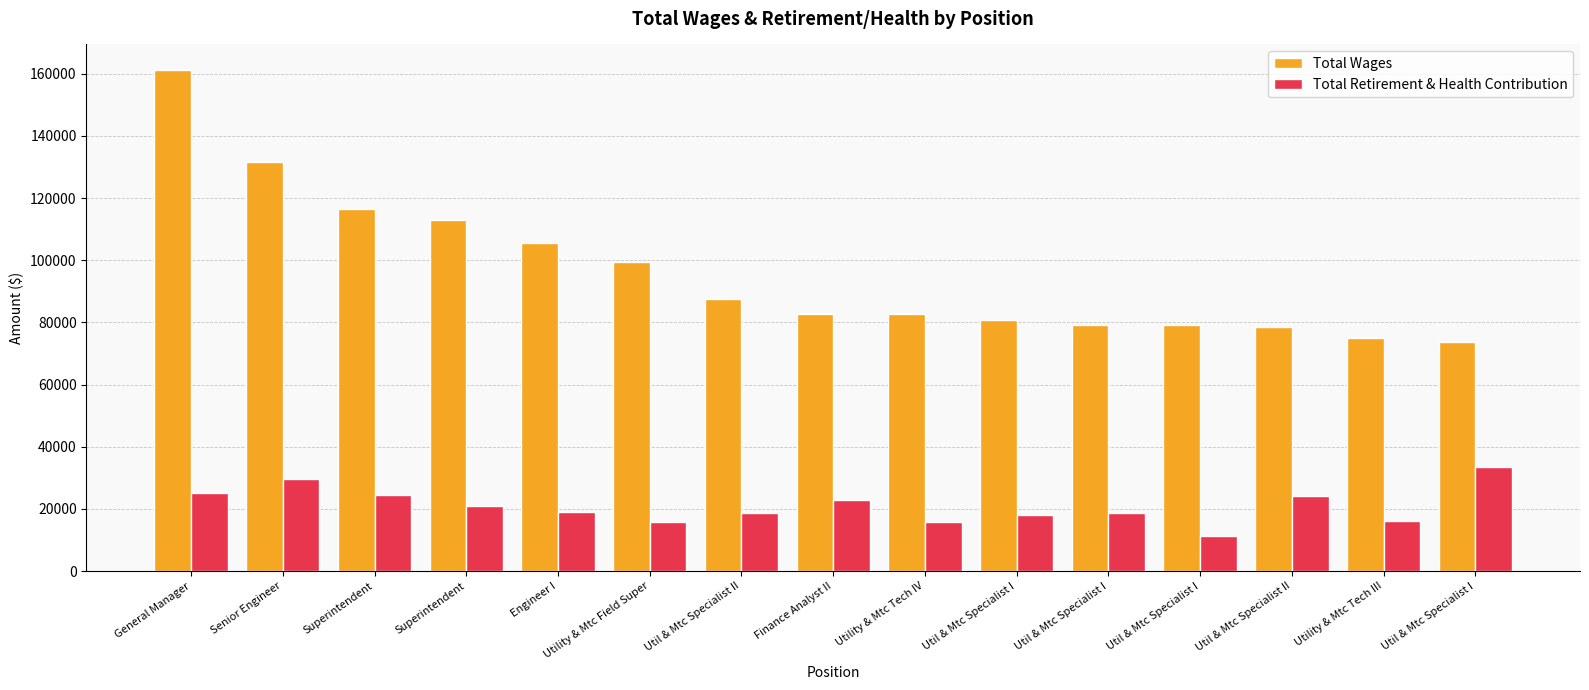

Reading right to left, what are all the values shown in this chart?

Total Wages: Util & Mtc Specialist I=73618	Utility & Mtc Tech III=75054	Util & Mtc Specialist II=78490	Util & Mtc Specialist I=79153	Util & Mtc Specialist I=79185	Util & Mtc Specialist I=80663	Utility & Mtc Tech IV=82691	Finance Analyst II=82753	Util & Mtc Specialist II=87578	Utility & Mtc Field Super=99536	Engineer I=105644	Superintendent=113095	Superintendent=116339	Senior Engineer=131454	General Manager=161339
Total Retirement & Health Contribution: Util & Mtc Specialist I=33344	Utility & Mtc Tech III=16201	Util & Mtc Specialist II=24304	Util & Mtc Specialist I=11290	Util & Mtc Specialist I=18810	Util & Mtc Specialist I=18042	Utility & Mtc Tech IV=15858	Finance Analyst II=22725	Util & Mtc Specialist II=18585	Utility & Mtc Field Super=15941	Engineer I=19169	Superintendent=20963	Superintendent=24554	Senior Engineer=29580	General Manager=25176